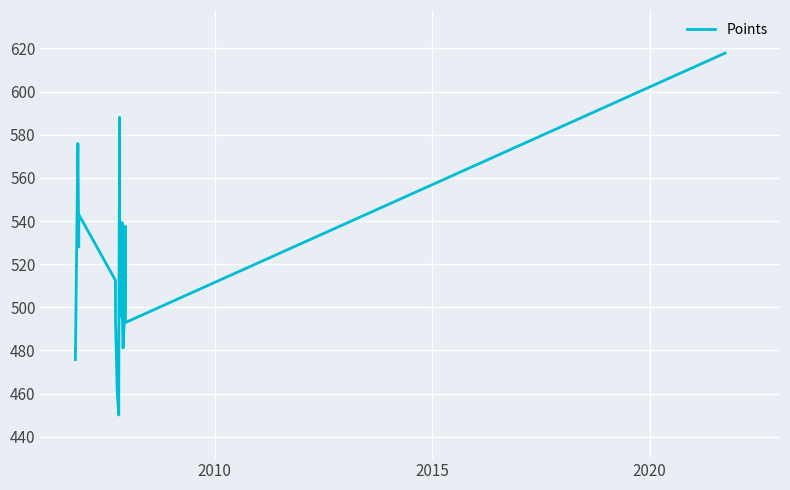

Reading left to right, extract all data points from this chart.

475.8	575.9	528.0	543.0	512.5	494.1	461.1	450.1	486.1	588.1	495.7	539.3	499.8	481.2	497.3	537.6	492.9	617.8